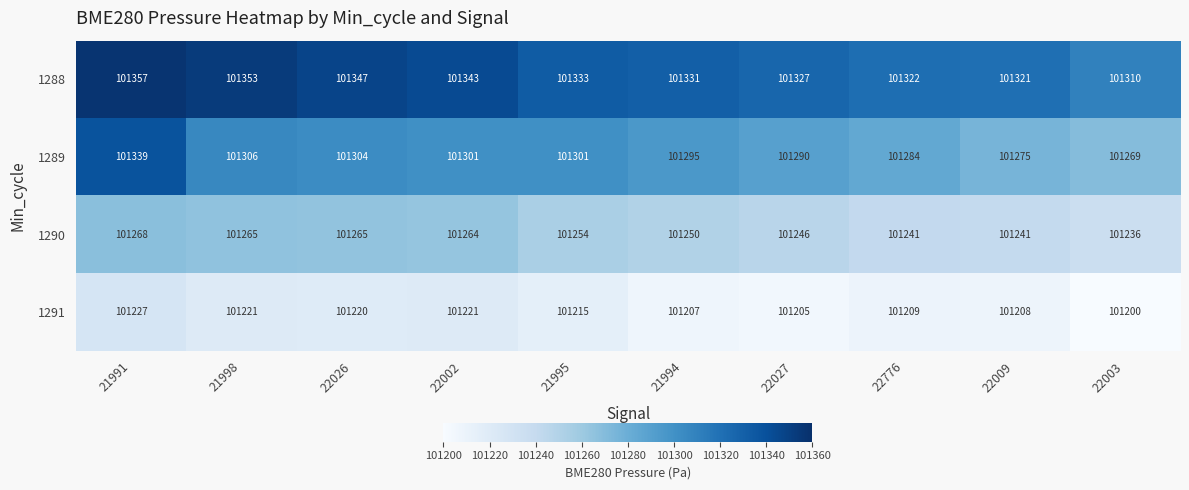

The 1289 series shows 101301 at 22002. True or false?

True